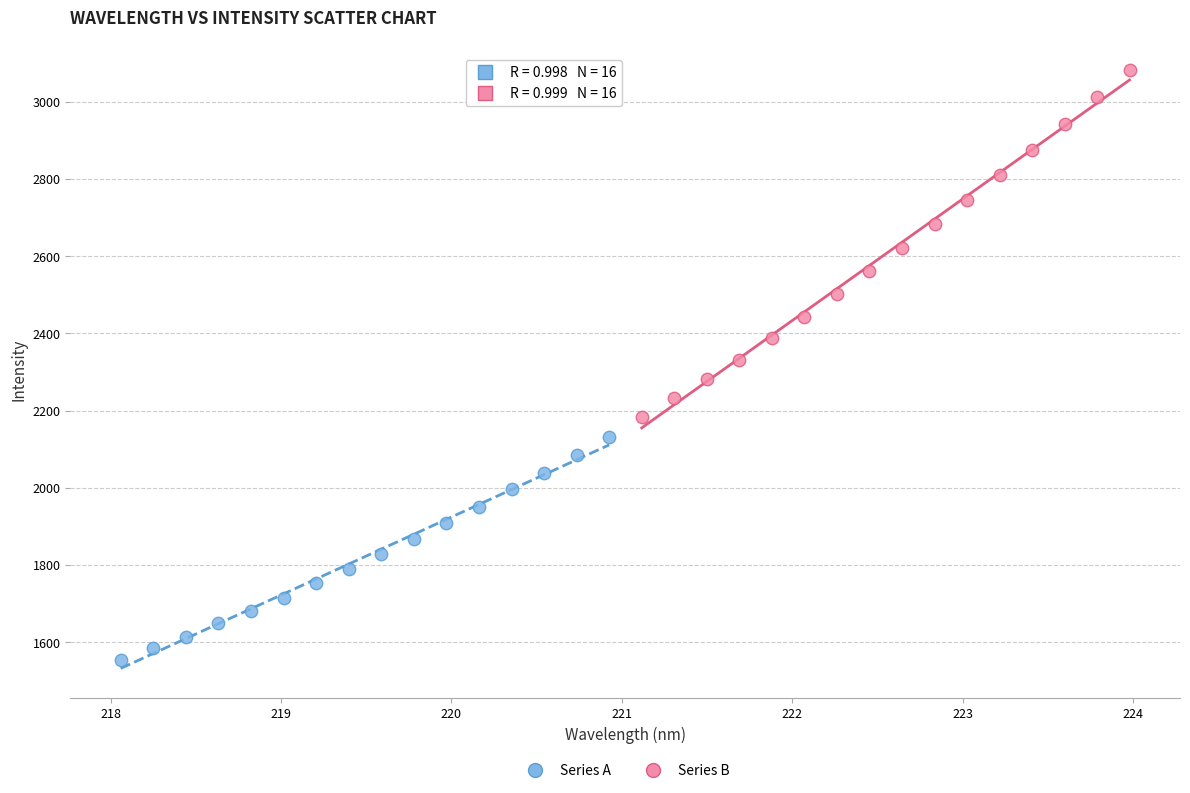

Which series reaches the maximum Y coordinate?

Series B